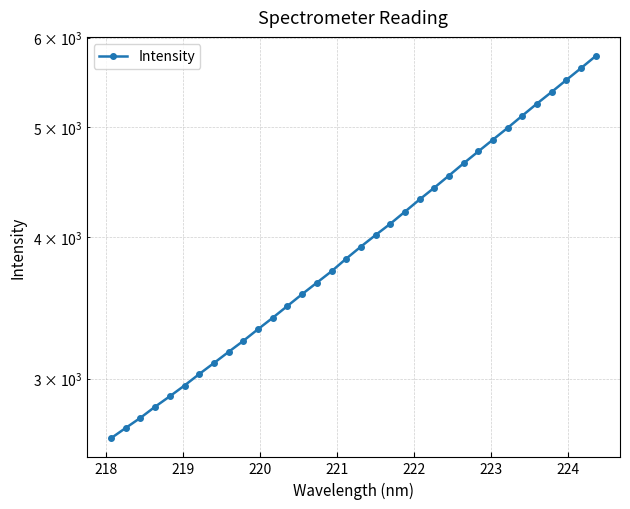

Reading left to right, extract all data points from this chart.

2657.8	2714.0	2770.4	2833.8	2894.4	2958.7	3028.3	3097.0	3168.0	3239.8	3317.7	3395.4	3478.0	3562.4	3646.3	3731.9	3828.9	3923.8	4017.4	4110.1	4212.8	4318.8	4423.5	4533.9	4648.5	4762.2	4878.0	4996.0	5121.4	5248.8	5374.5	5506.7	5640.9	5781.2